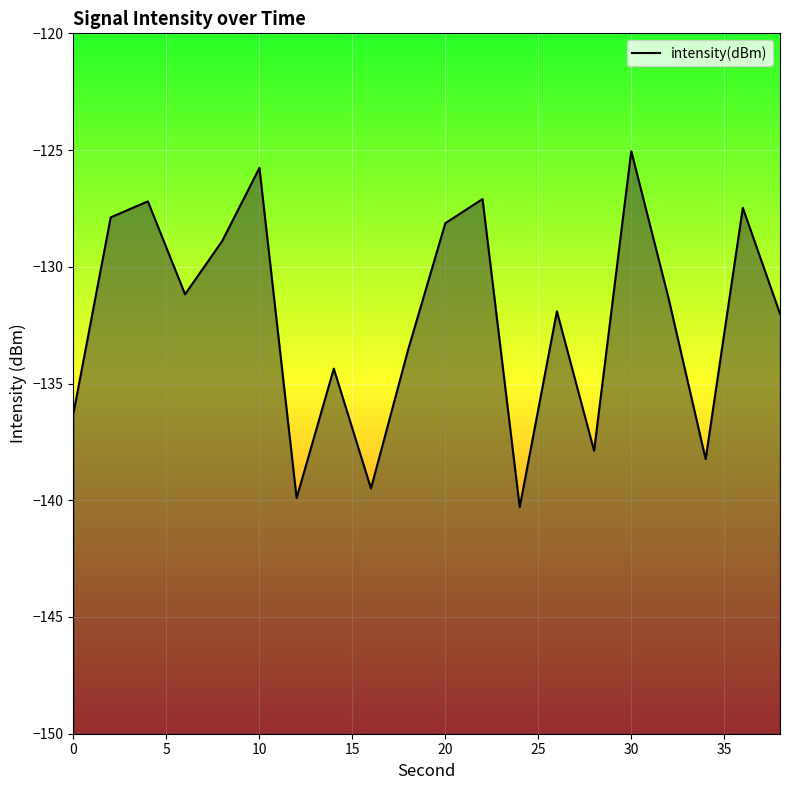

What is the greatest value displayed?

-125.0